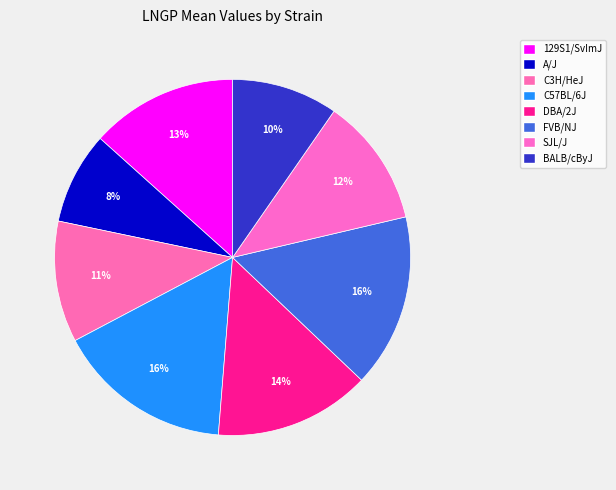

Between 129S1/SvImJ and C3H/HeJ, which is larger?

129S1/SvImJ